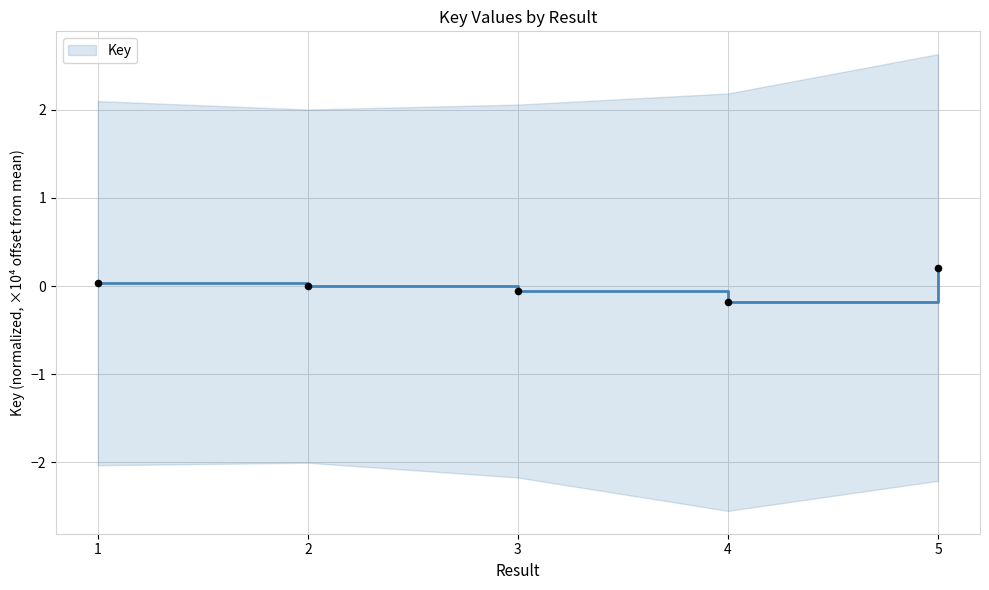

Which has a higher value, 2 or 4?

2